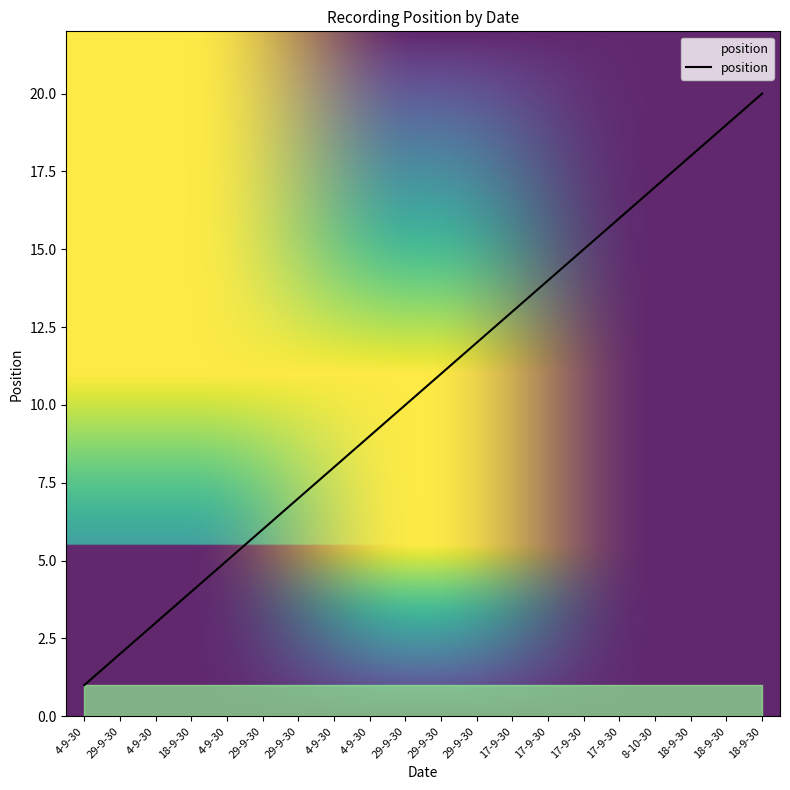

True or false: the data has more than 1 interior local peaks.

False